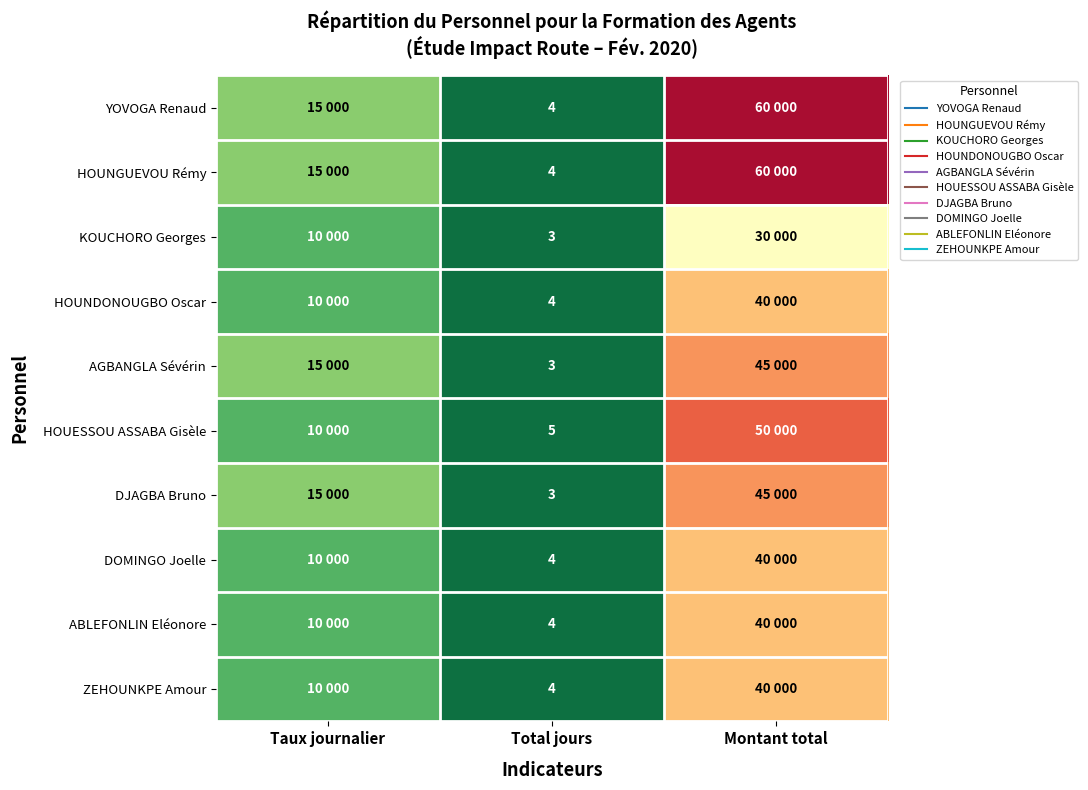

True or false: HOUNGUEVOU Rémy has a value of 4 at Total jours.

True